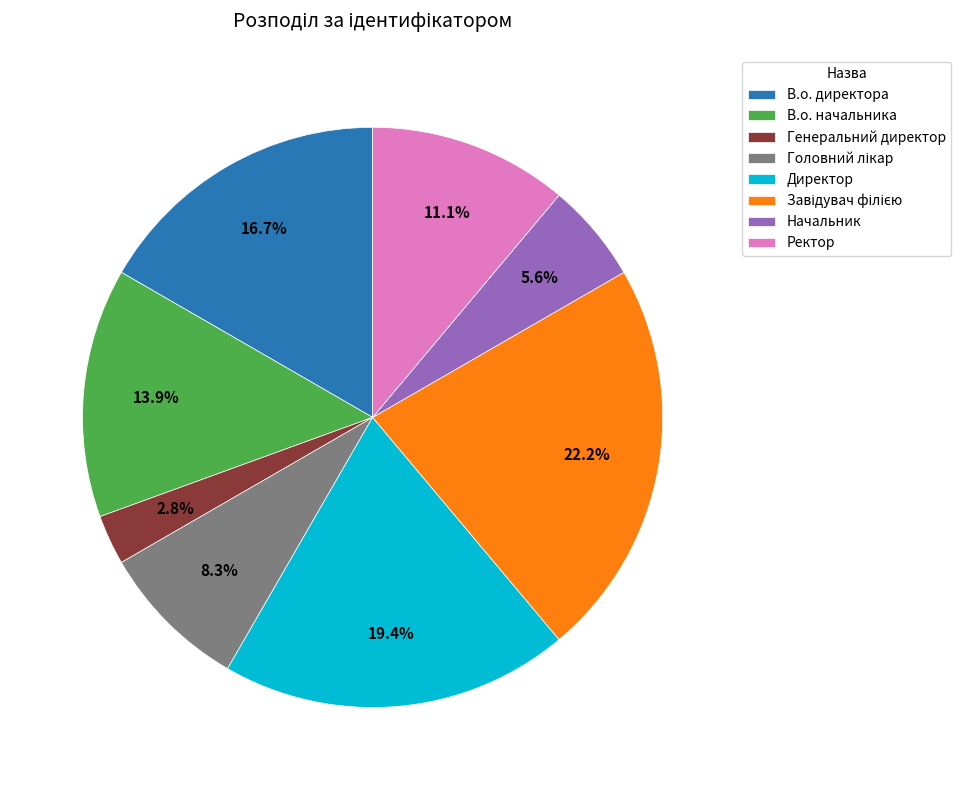

Is В.о. директора the majority of the pie?

No